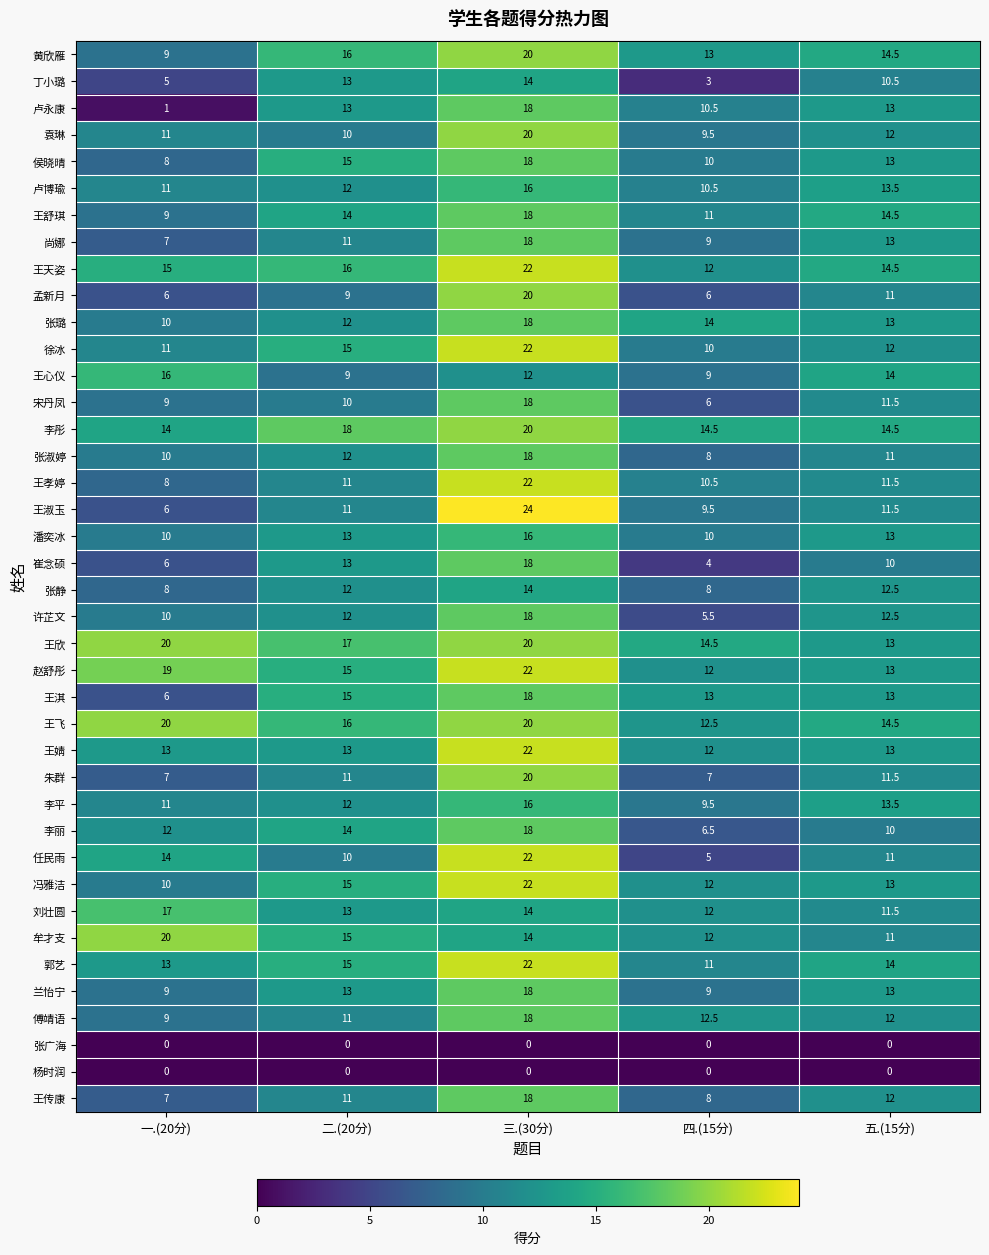

True or false: 王淑玉 has a value of 6.0 at 一.(20分).

True